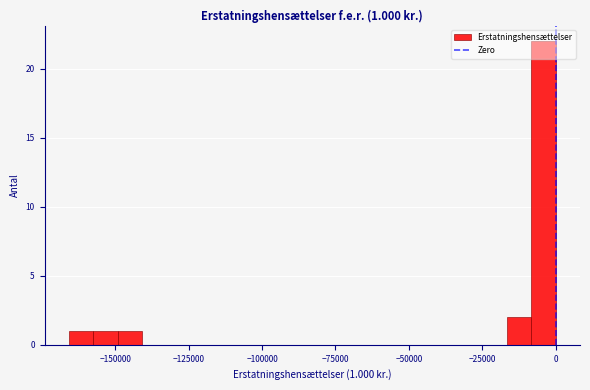

Around what value on the x-axis is the tallest bar? Give the approximate position of its centre, as read against the axis.

-5000